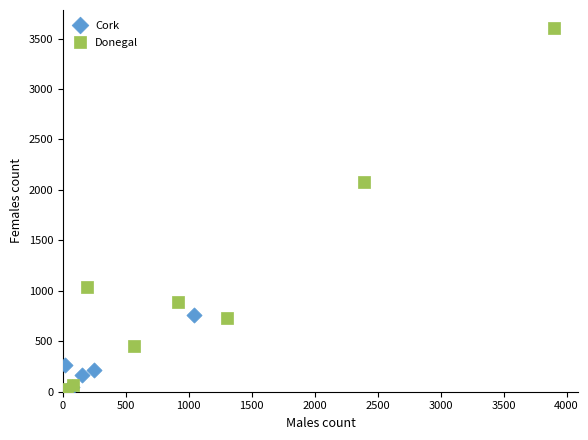

Which series has the largest Y range (max minus min)?

Donegal